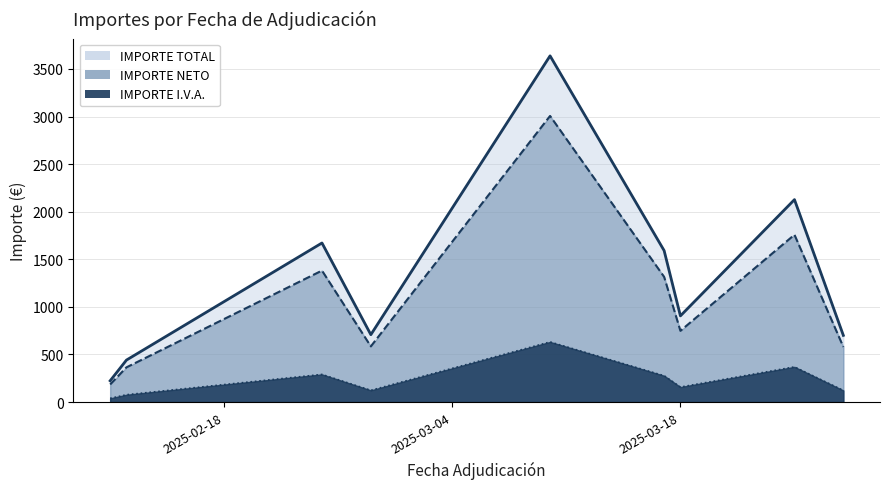

What is the sum of the IMPORTE NETO values at 2025-03-18 and 2025-02-27?

1332.7